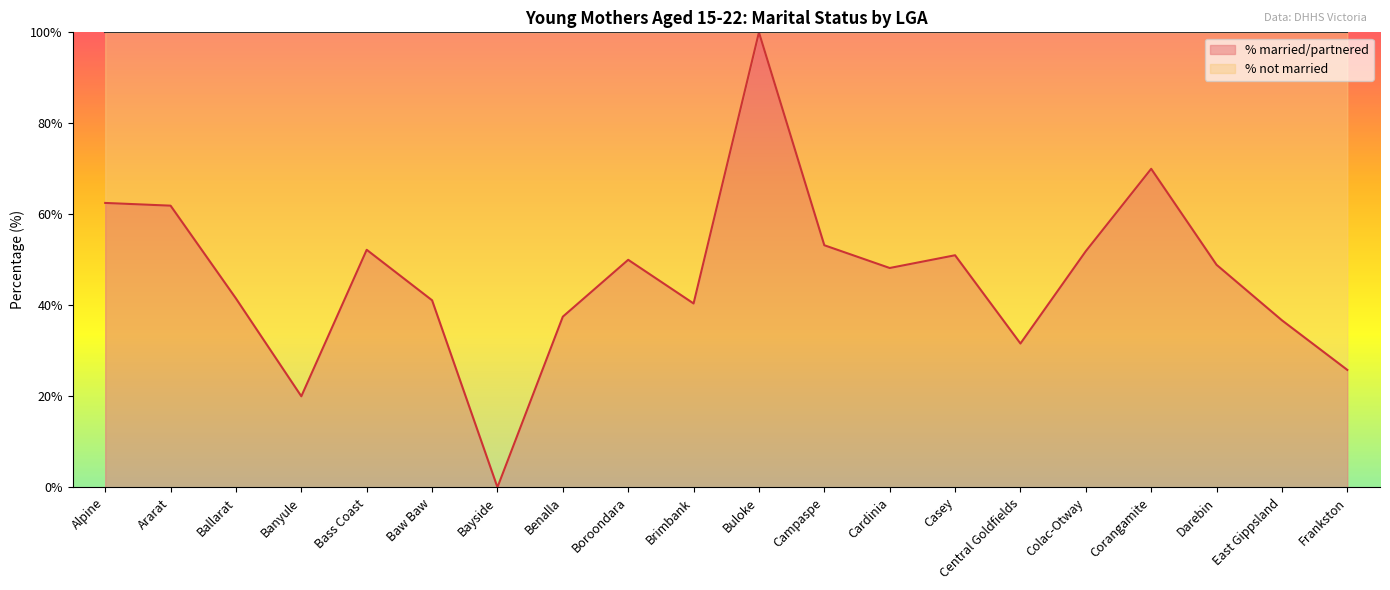

What is the difference between the values at Alpine and Banyule?

42.5